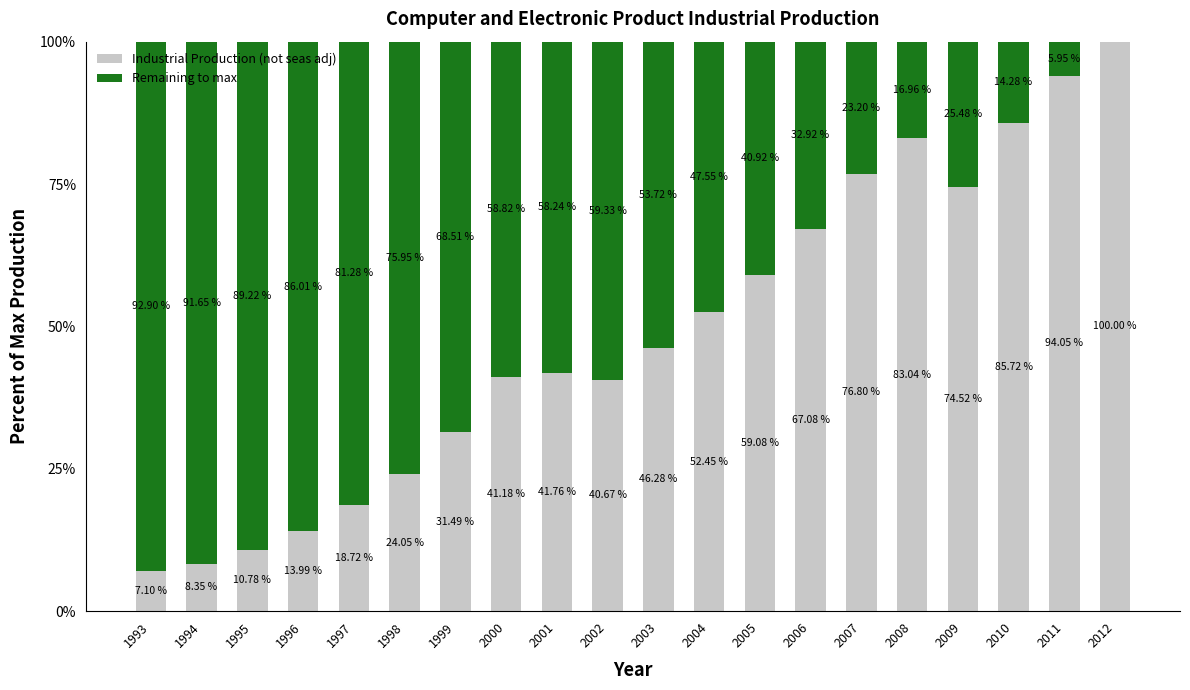

What is the total value across all series at 2011?

100.0